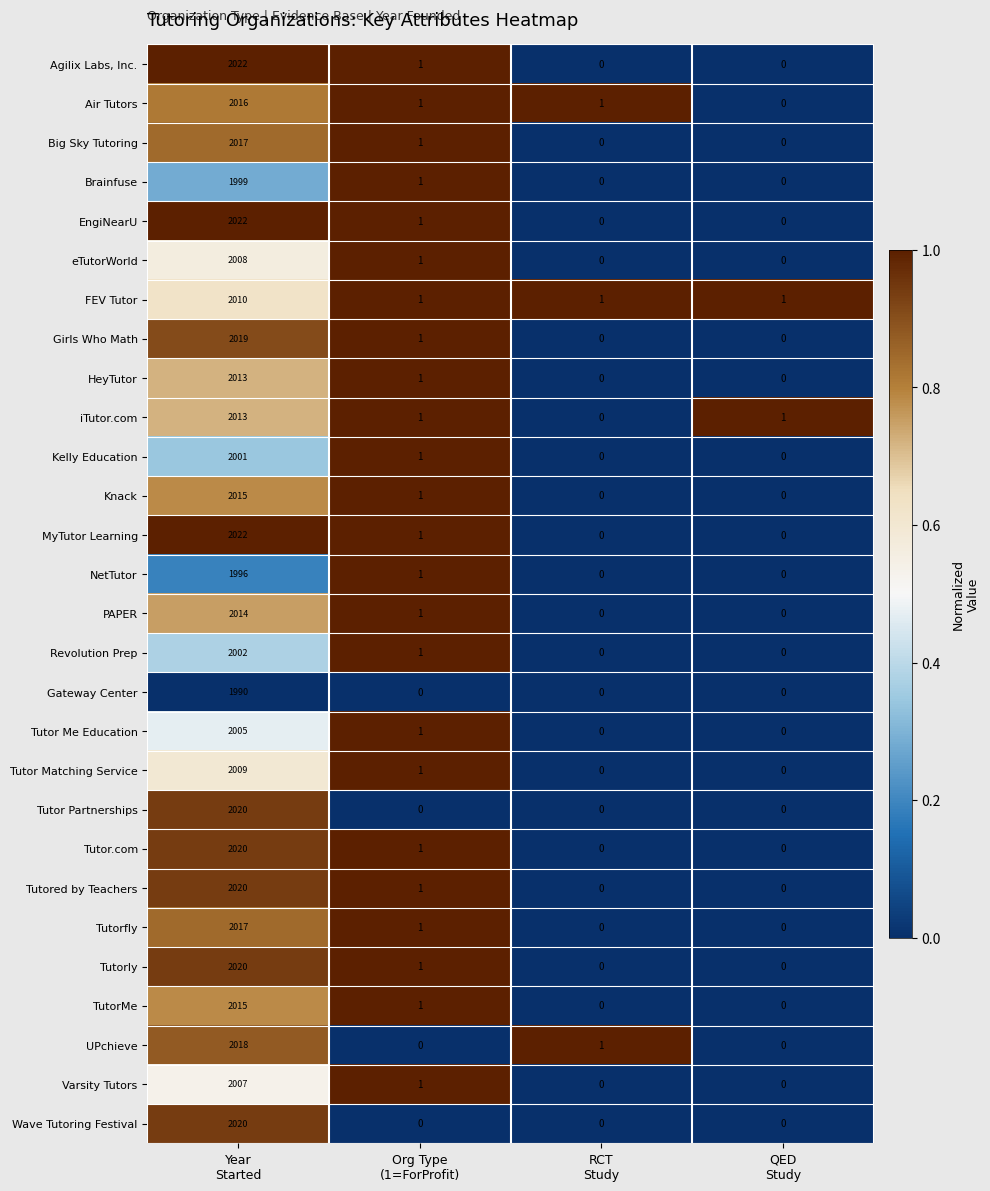

What is the sum of all Tutor.com values?

2021